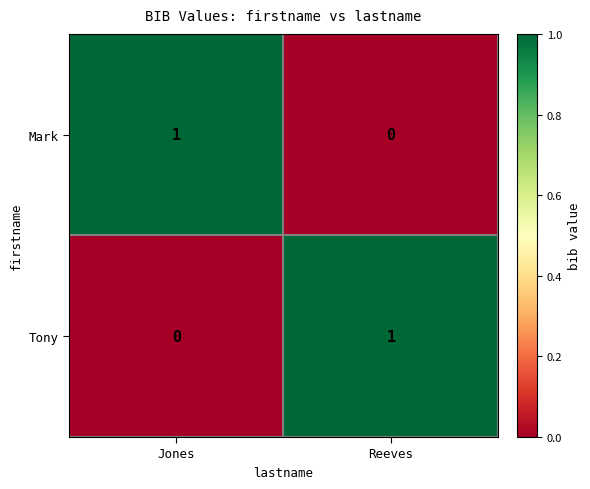

Is the value of Mark at Jones greater than the value of Tony at Jones?

Yes